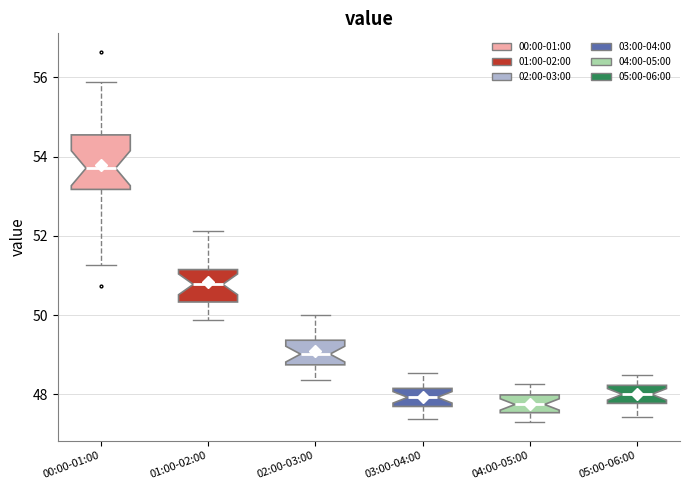

Reading left to right, transcribe this box plot: for each box, give where its median line is, the range the box spans, and where its two whiskers end, as read against the y-axis. The values are not printed on the chart, so give them approximately, as read against the axis.

00:00-01:00: median 53.8, box 53.2 to 54.6, whiskers 51.2 to 55.8
01:00-02:00: median 50.8, box 50.4 to 51.2, whiskers 49.8 to 52.2
02:00-03:00: median 49.0, box 48.8 to 49.4, whiskers 48.4 to 50.0
03:00-04:00: median 48.0, box 47.6 to 48.2, whiskers 47.4 to 48.6
04:00-05:00: median 47.8, box 47.6 to 48.0, whiskers 47.4 to 48.2
05:00-06:00: median 48.0, box 47.8 to 48.2, whiskers 47.4 to 48.6